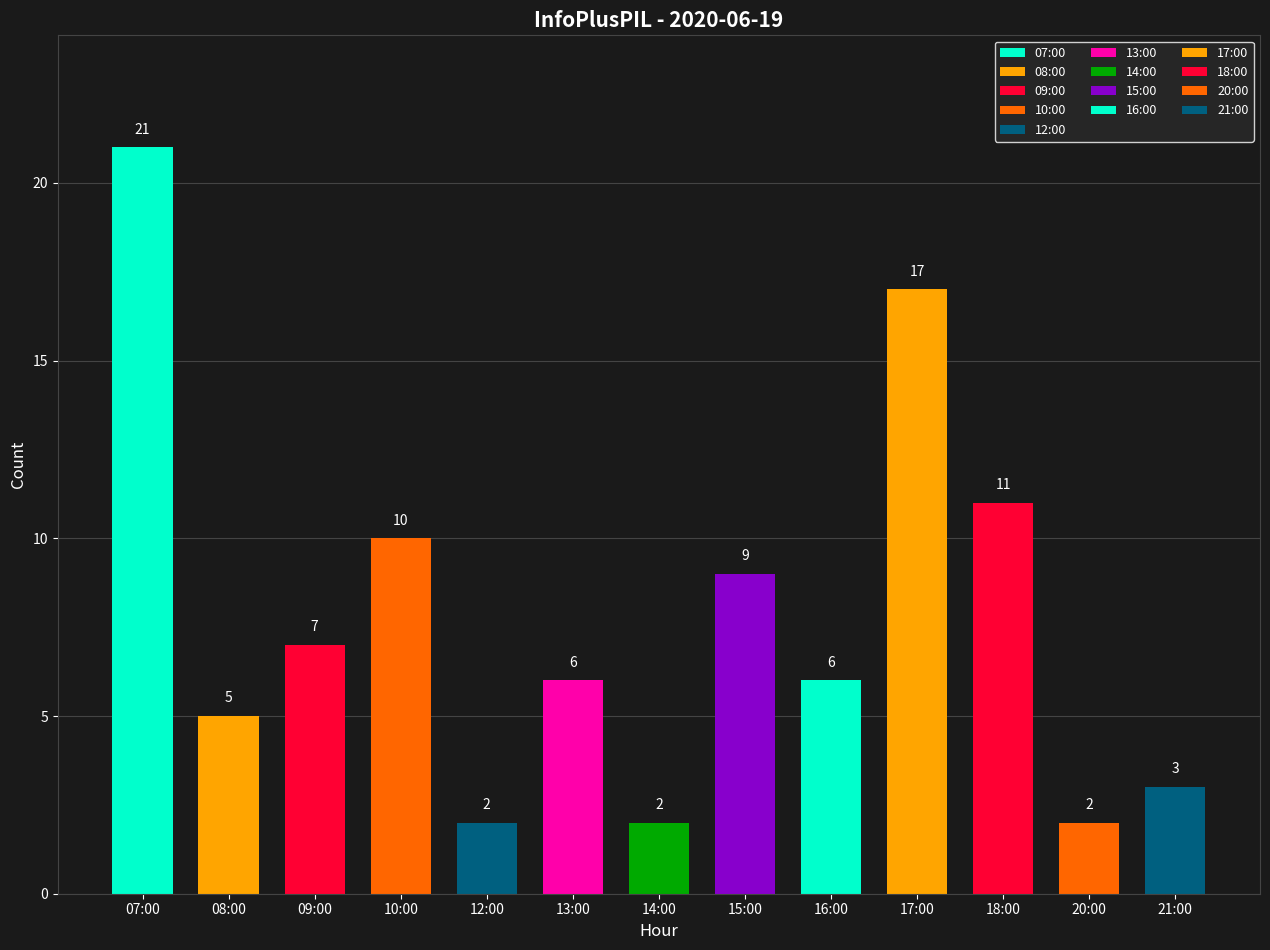

Rank the categories by value from highest to lowest.

07:00, 17:00, 18:00, 10:00, 15:00, 09:00, 13:00, 16:00, 08:00, 21:00, 12:00, 14:00, 20:00